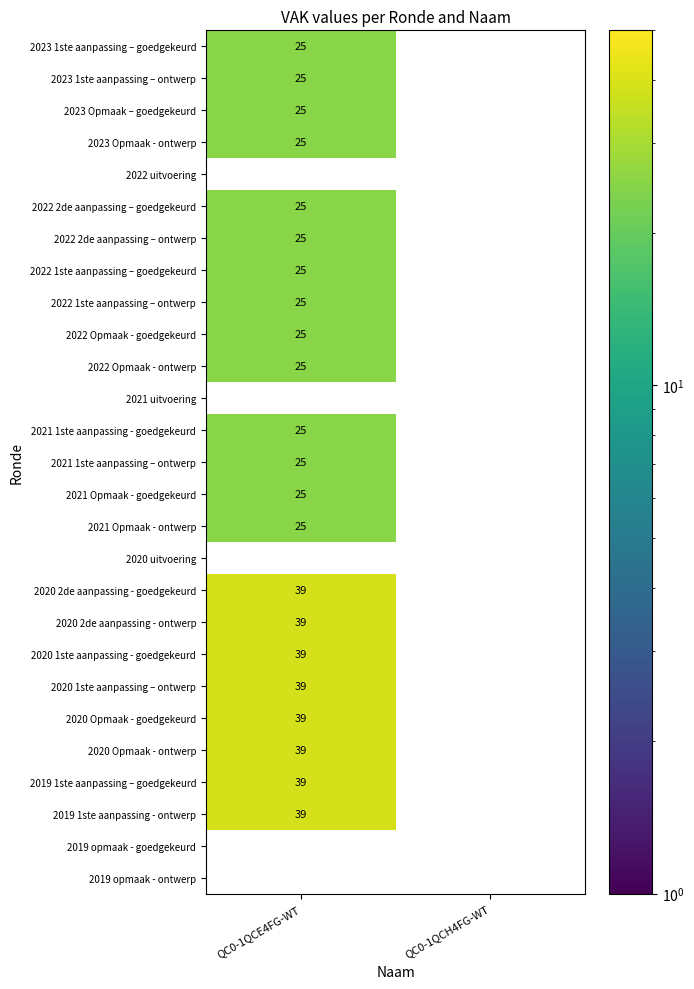

True or false: 2022 2de aanpassing – ontwerp has a value of 25 at QC0-1QCE4FG-WT.

True